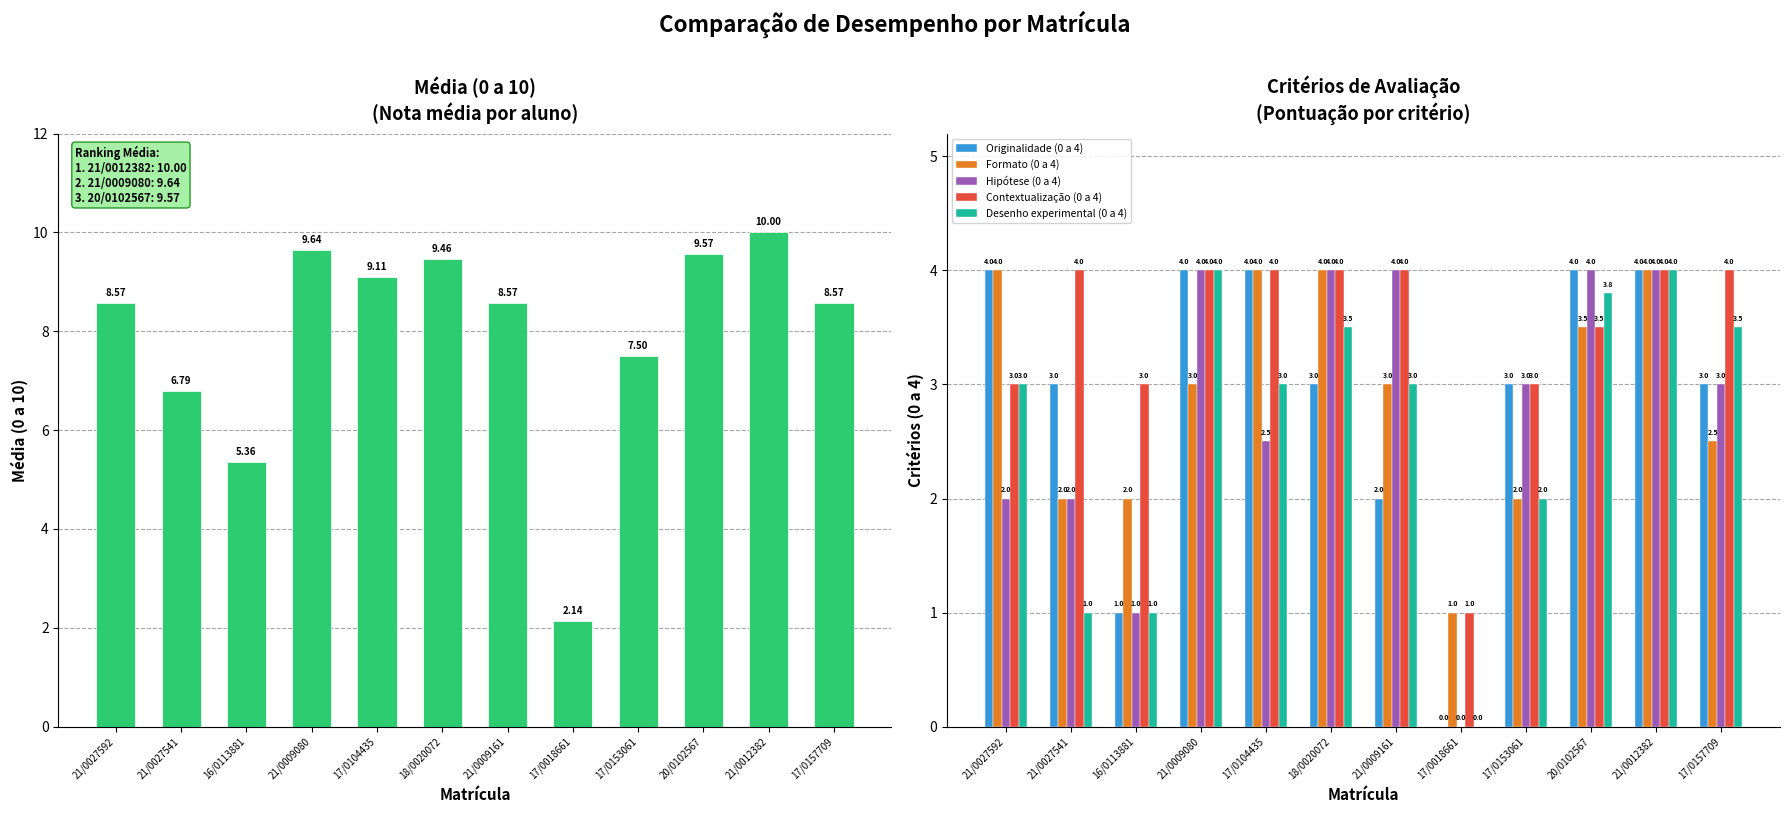

Where does the Formato (0 a 4) series first go above 3?

21/0027592